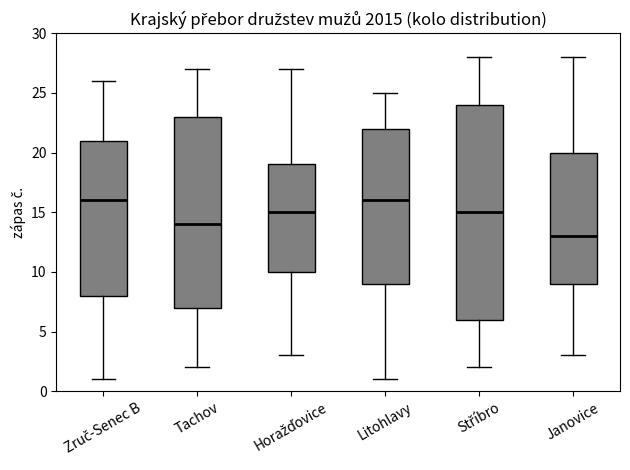

Where does the lower whisker of the box for Litohlavy end on the y-axis? The values are not printed on the chart, so give them approximately, as read against the axis.

1